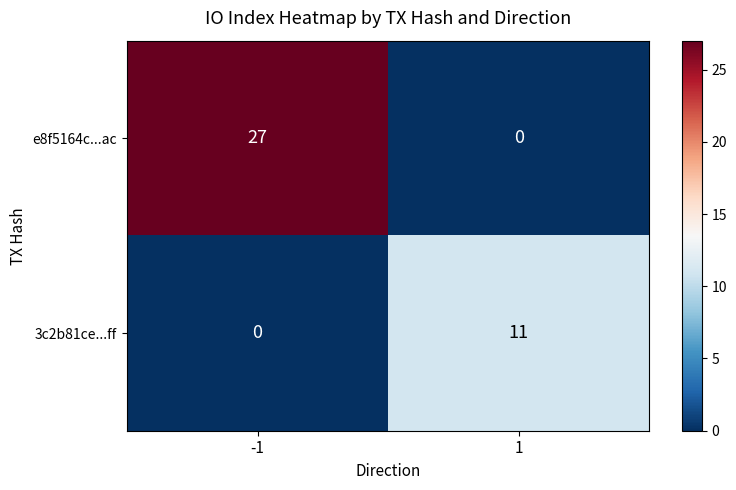

How many series are shown in this chart?

2